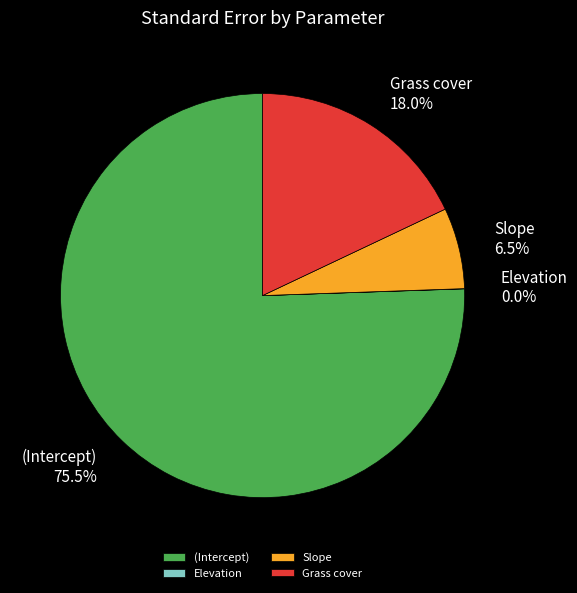

What percentage do Slope and (Intercept) together represent?

82.0%